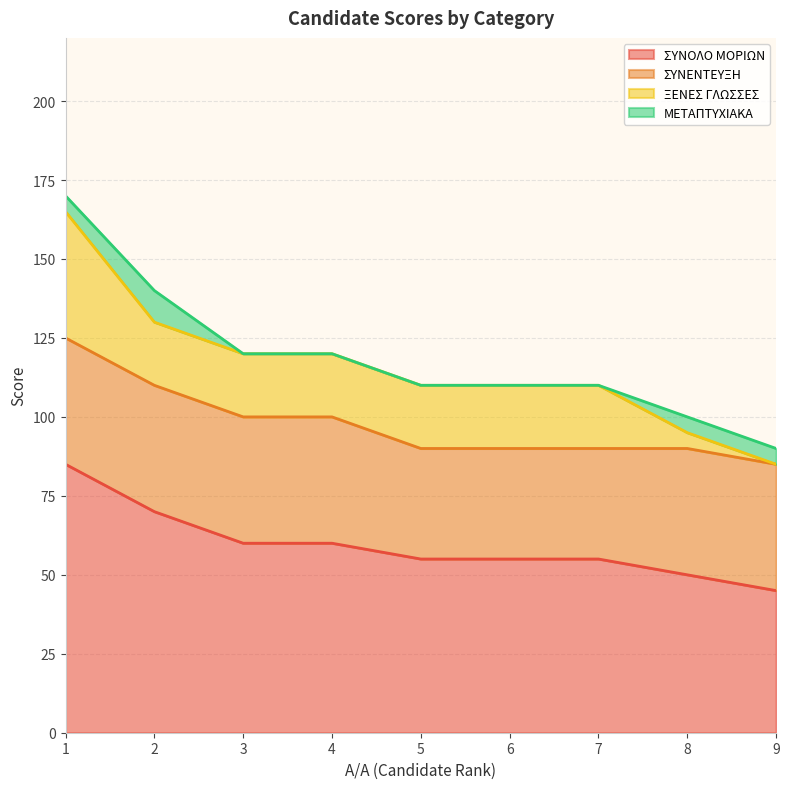

What are all the series names shown in the legend?

ΣΥΝΟΛΟ ΜΟΡΙΩΝ, ΣΥΝΕΝΤΕΥΞΗ, ΞΕΝΕΣ ΓΛΩΣΣΕΣ, ΜΕΤΑΠΤΥΧΙΑΚΑ